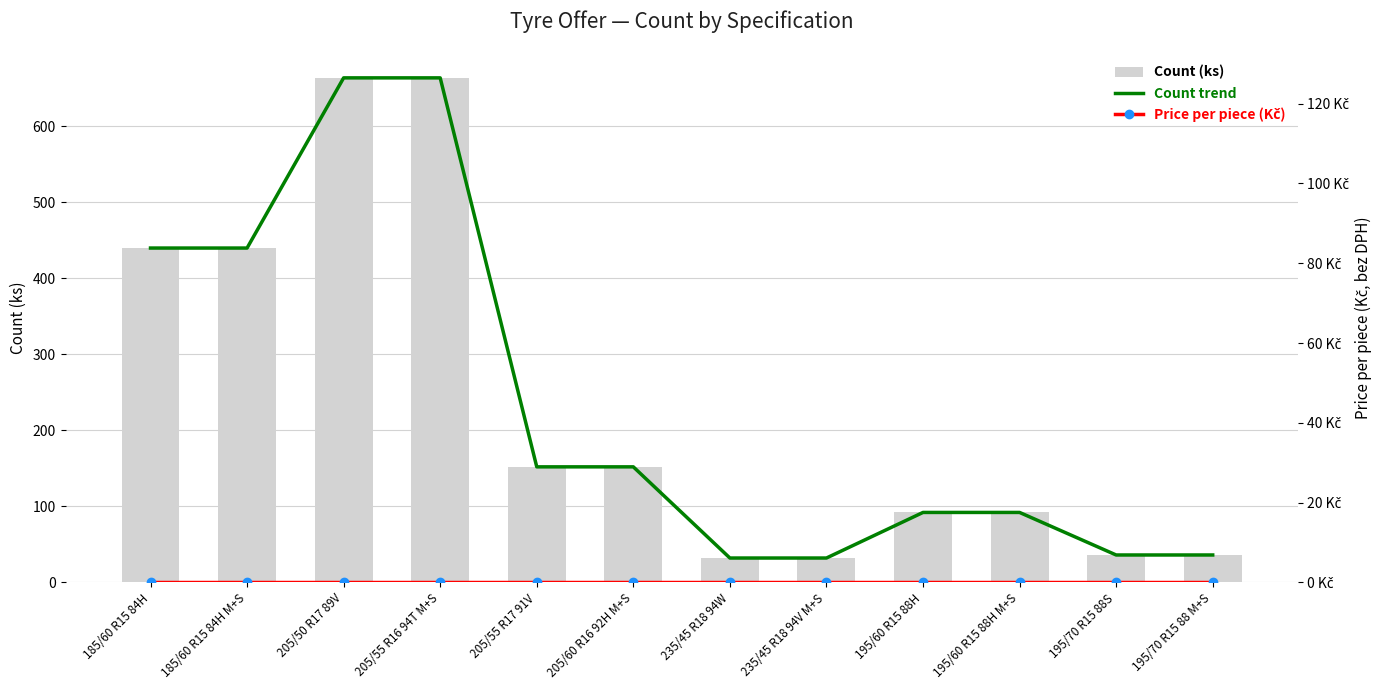

What is the label of the 4th bar from the left?

205/55 R16 94T M+S